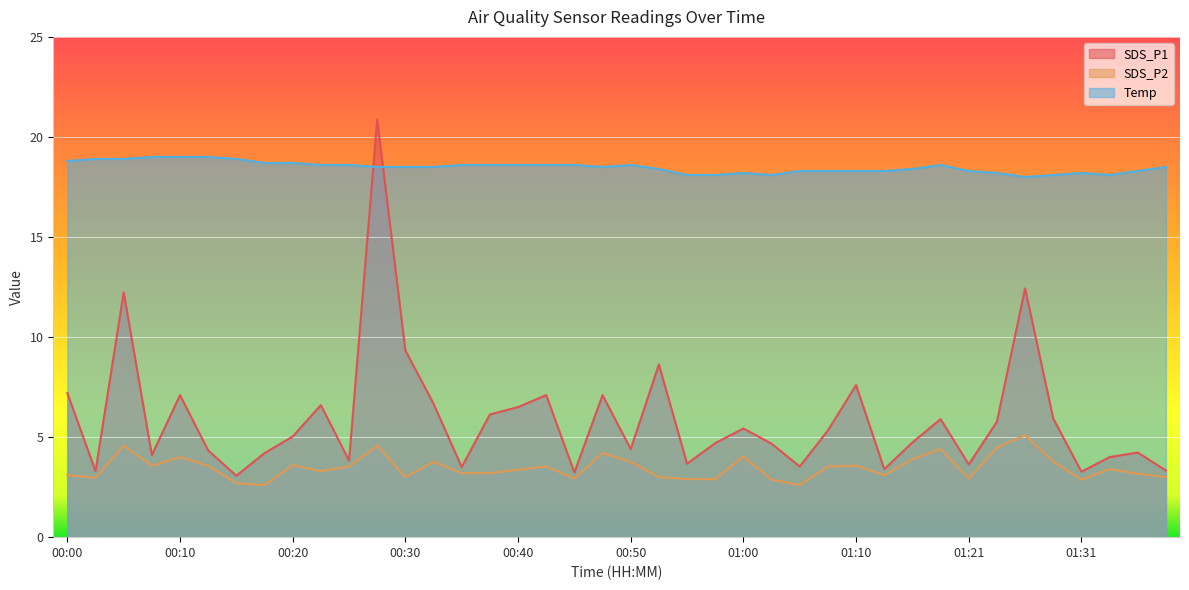

What is the value of the Temp point at the 33rd from the left?

18.3